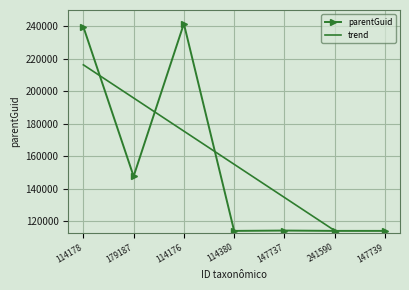

The value of trend at 147739 is 56521.2. True or false?

False